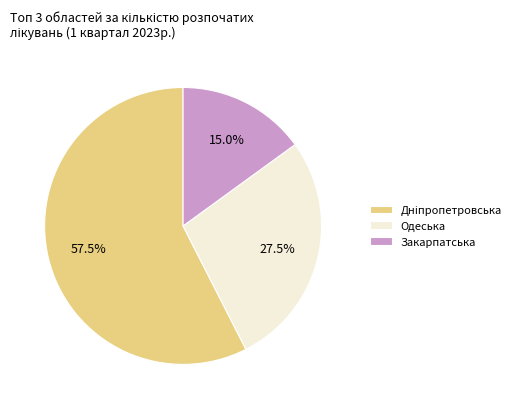

Does any single category account for the majority?

Yes